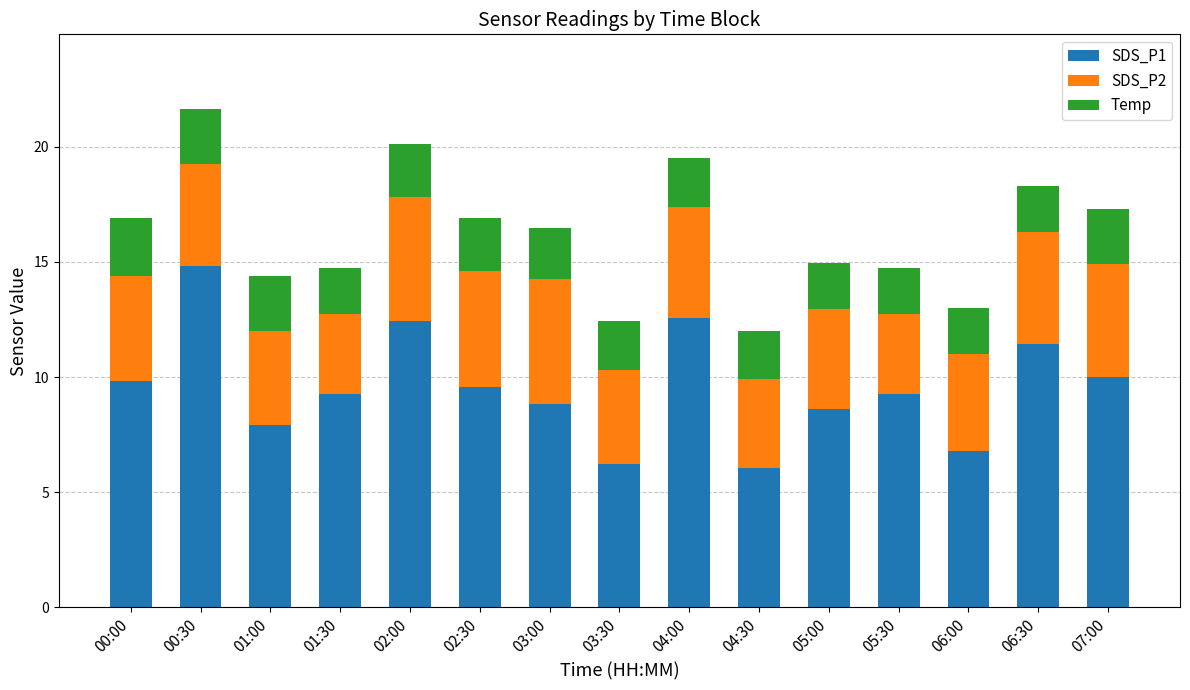

What is the total value across all series at 01:30?

14.7